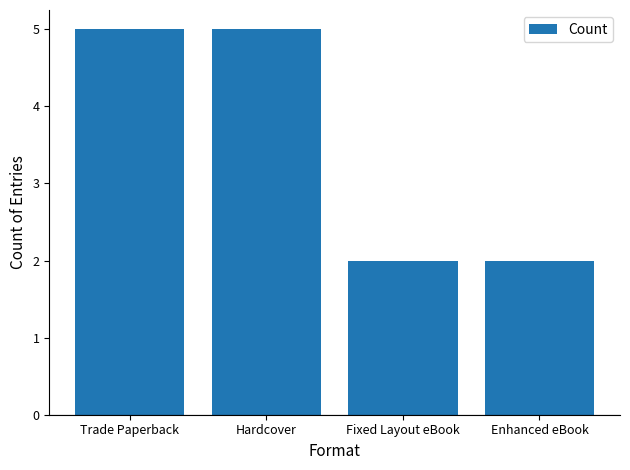

What is the change in value from Trade Paperback to Enhanced eBook?

-3